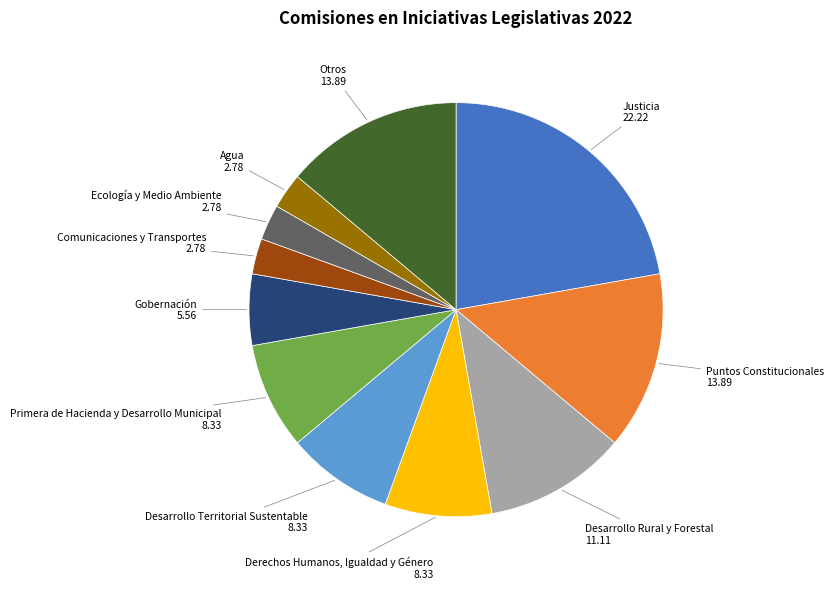

Do Otros and Justicia together represent more than half of the pie?

No